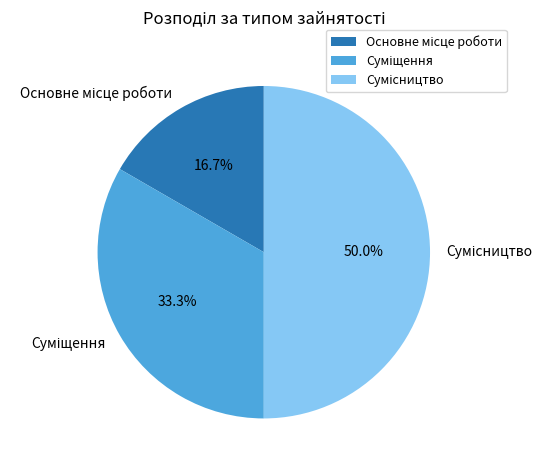

How many slices are in this pie chart?

3